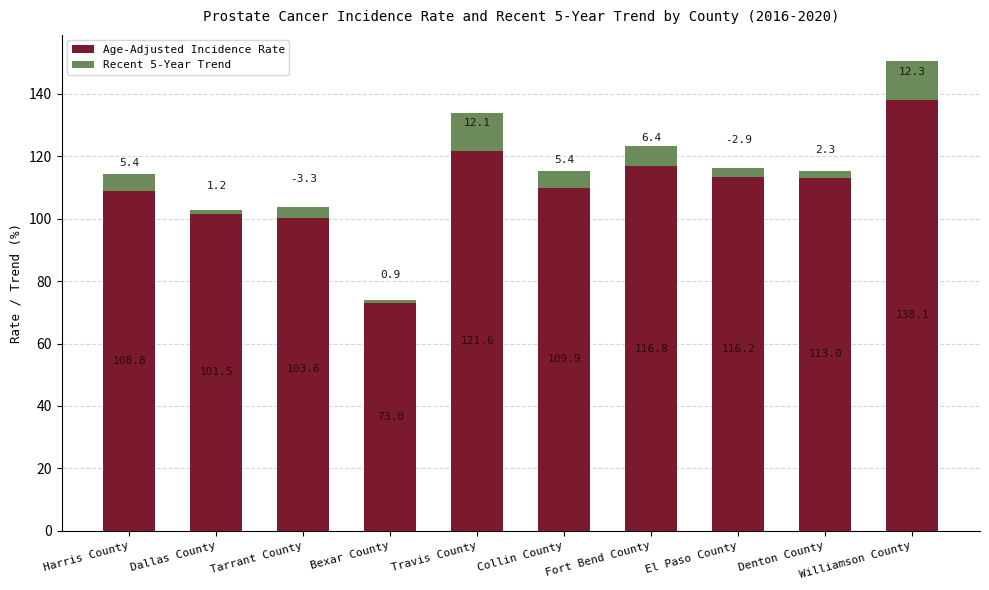

Between Dallas County and Travis County, which series saw the biggest shift?

Age-Adjusted Incidence Rate